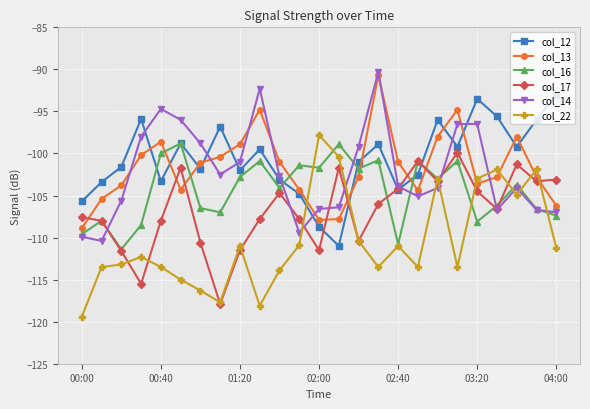

How many intersections are there between col_13 and col_17?

8